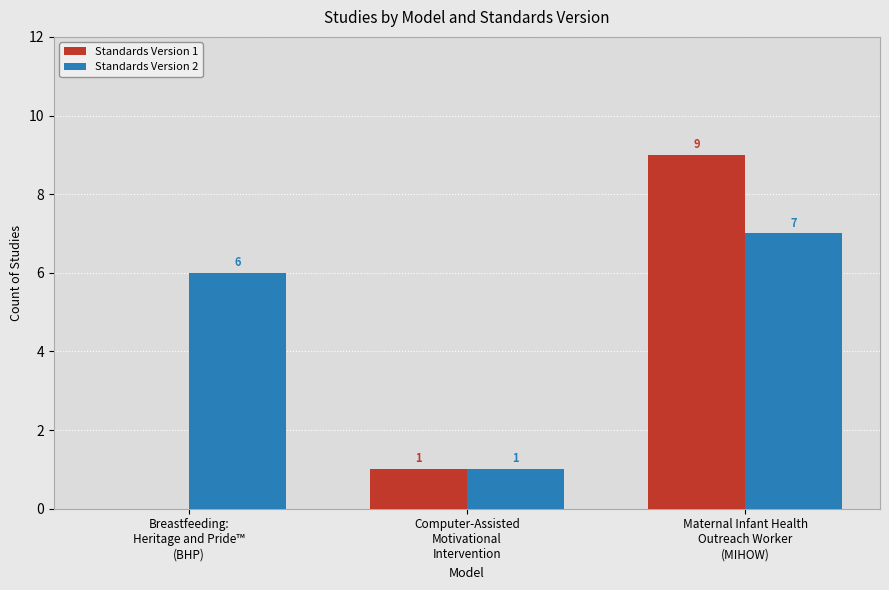

What is the total value across all series at Maternal Infant Health
Outreach Worker
(MIHOW)?

16